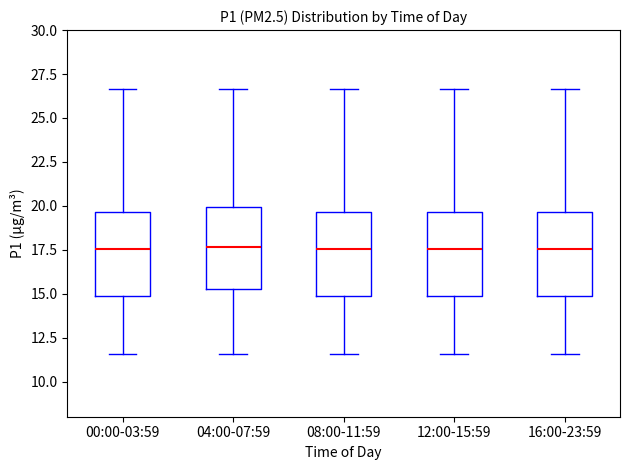

Reading left to right, read every box against the y-axis: the position of its median line, the range the box covers, and the ends of its whiskers. The values are not printed on the chart, so give them approximately, as read against the axis.

00:00-03:59: median 17.5, box 15.0 to 19.5, whiskers 11.5 to 26.5
04:00-07:59: median 17.5, box 15.5 to 20.0, whiskers 11.5 to 26.5
08:00-11:59: median 17.5, box 15.0 to 19.5, whiskers 11.5 to 26.5
12:00-15:59: median 17.5, box 15.0 to 19.5, whiskers 11.5 to 26.5
16:00-23:59: median 17.5, box 15.0 to 19.5, whiskers 11.5 to 26.5